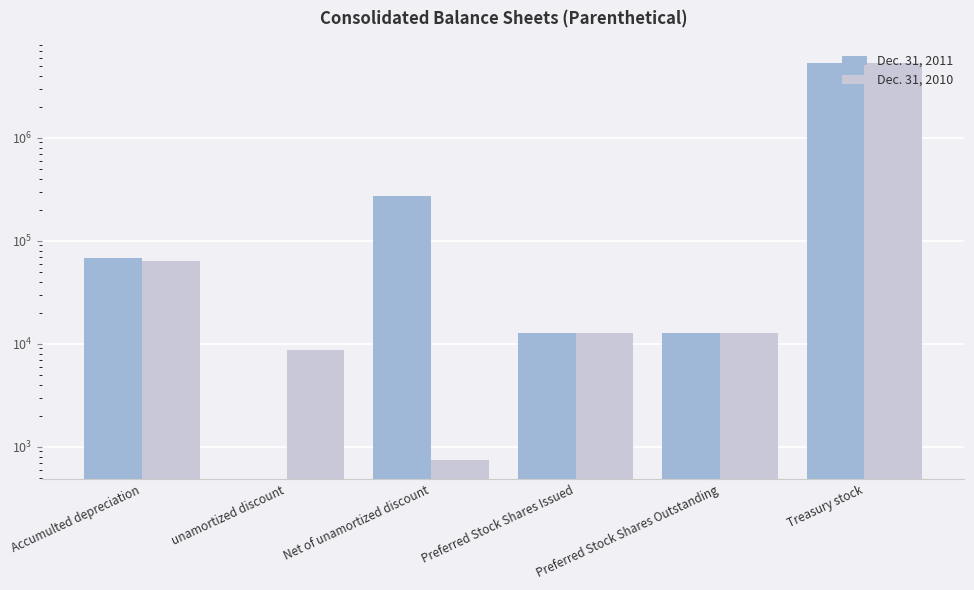

What is the label of the 4th bar from the left?

Preferred Stock Shares Issued